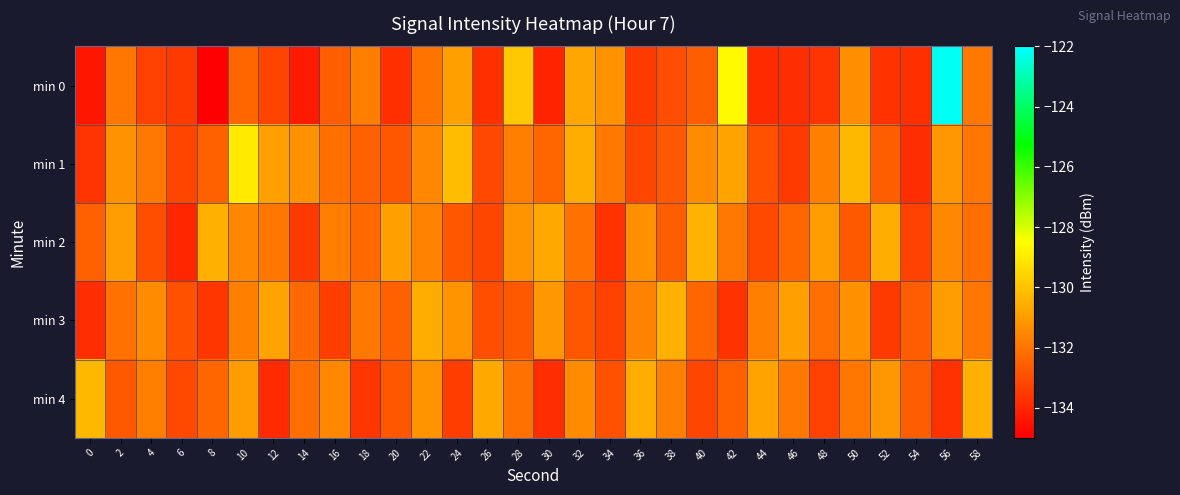

What is the spread (max minus min) of values at 2?

1.7